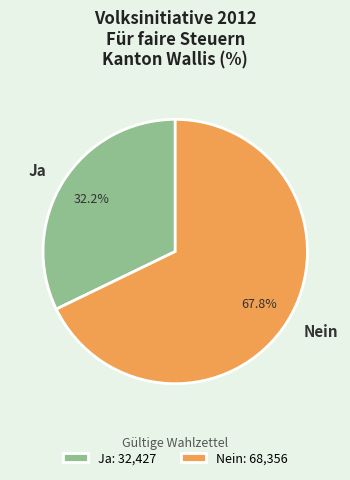

True or false: Ja accounts for 26% of the total.

False